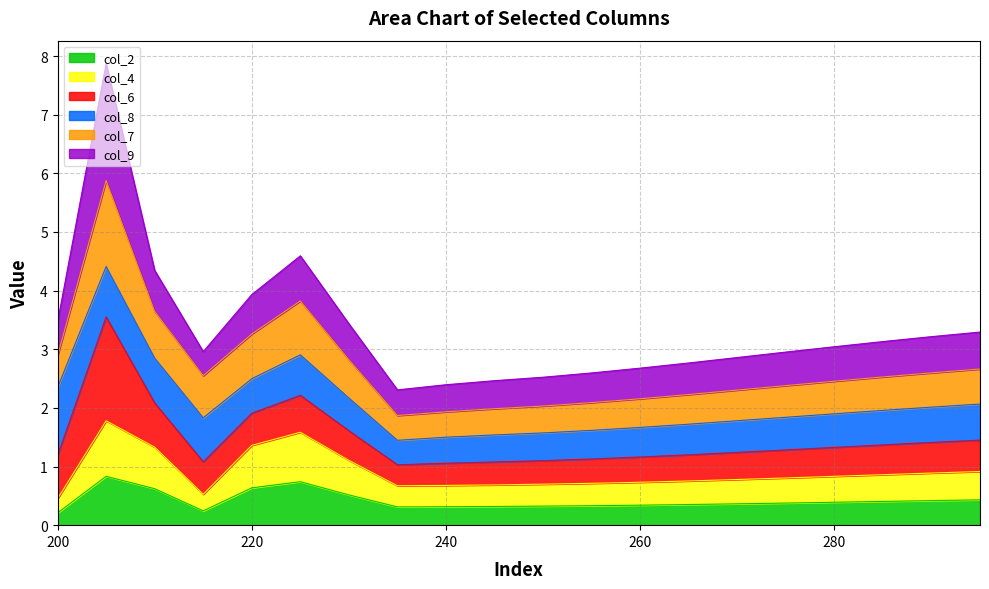

What is the maximum value for col_2?

0.8